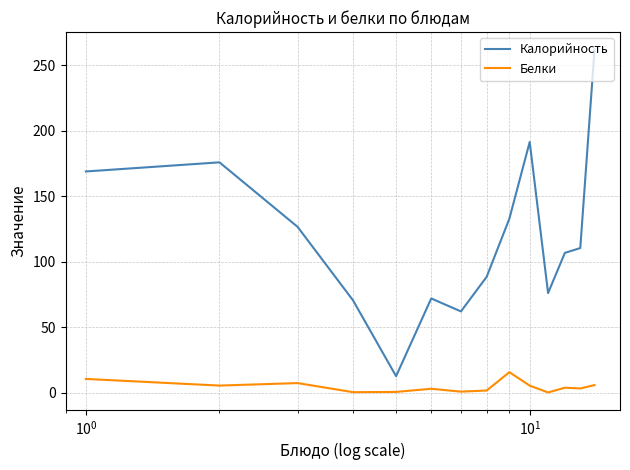

True or false: Белки has more than 0 interior local peaks.

True